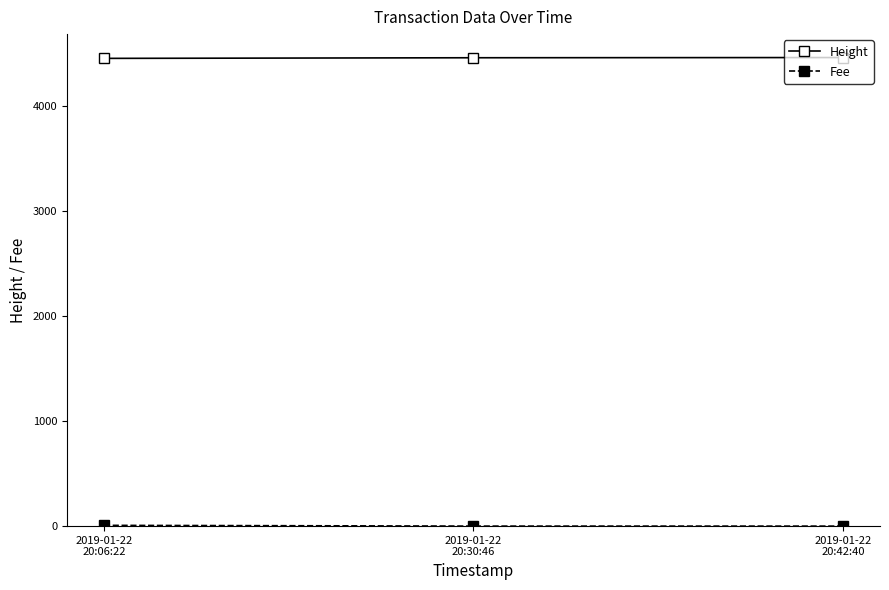

What is the greatest value displayed?

4461.0